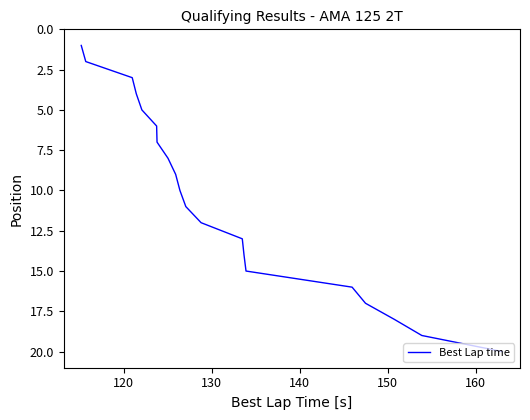

What is the greatest value displayed?

20